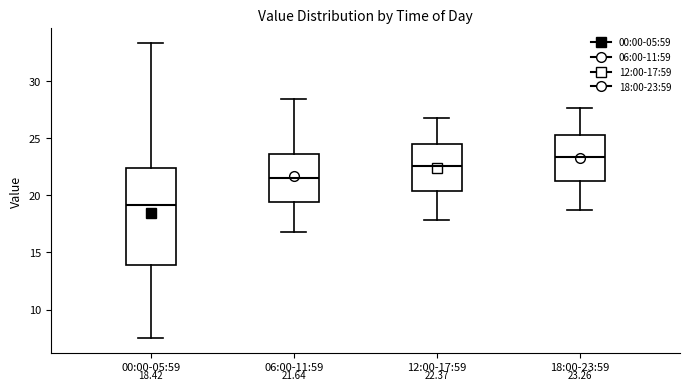

Which box has the lowest median line?

00:00-05:59